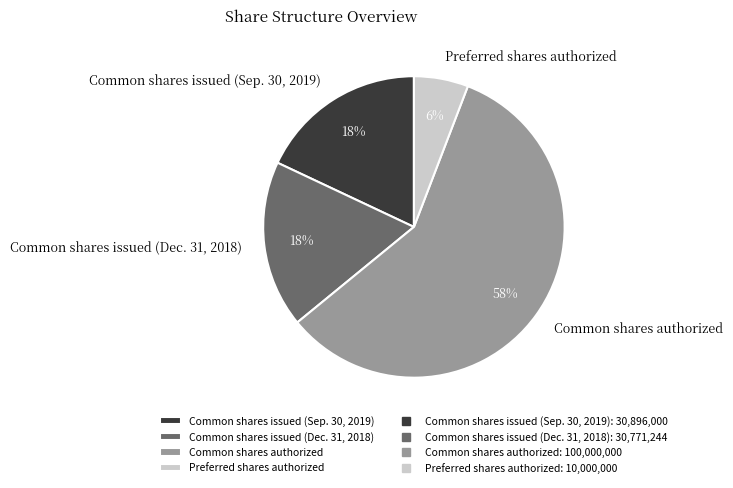

How many slices are in this pie chart?

4